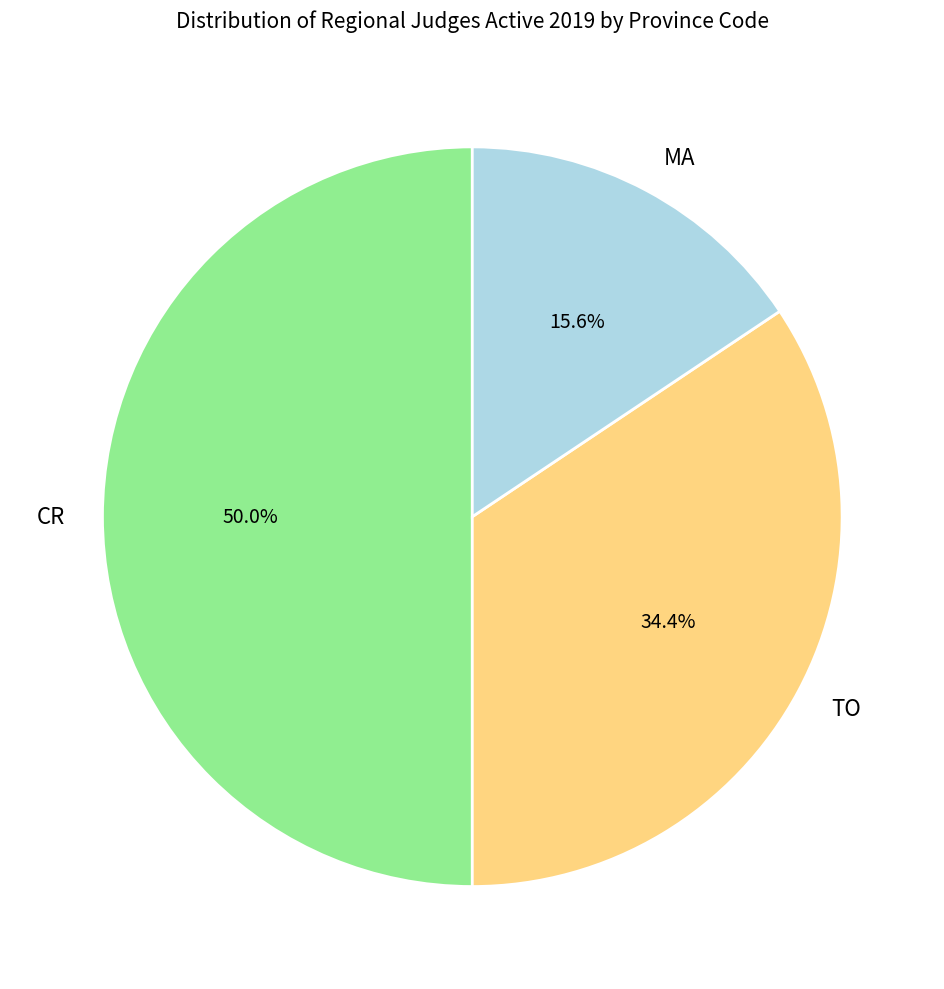

The CR slice represents 50% of the pie. True or false?

True